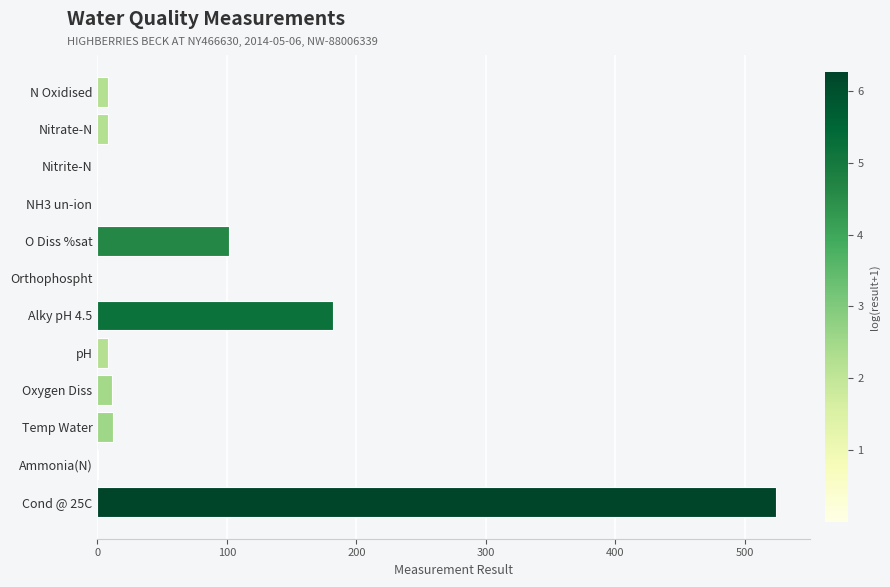

The value at Cond @ 25C is 524.0. True or false?

True